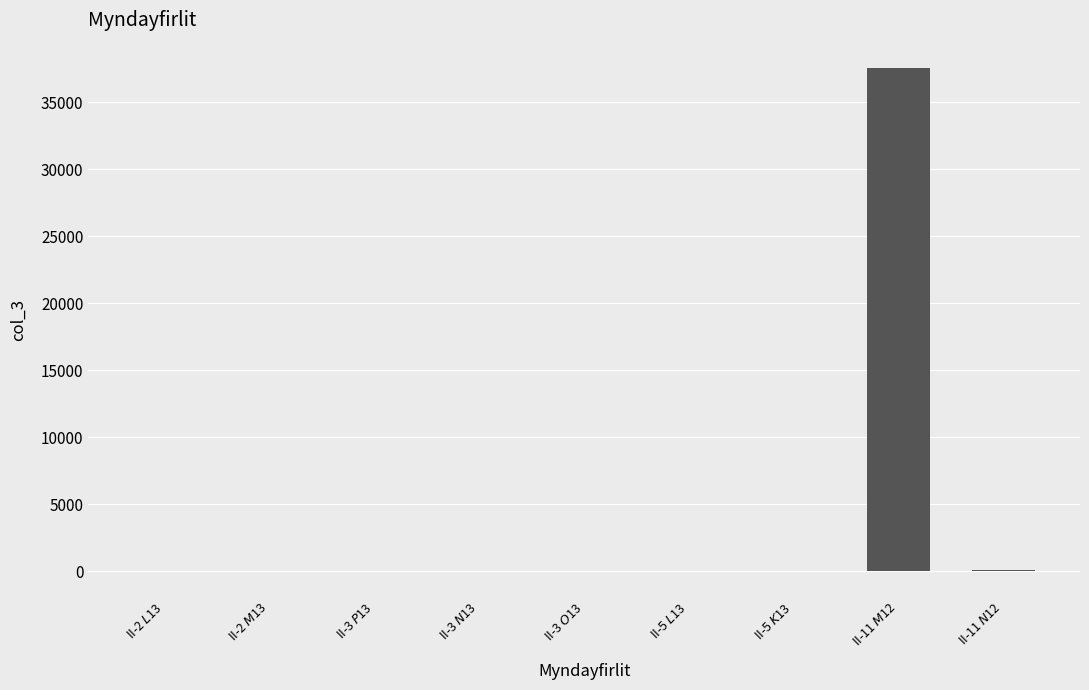

Are the bars horizontal?

No